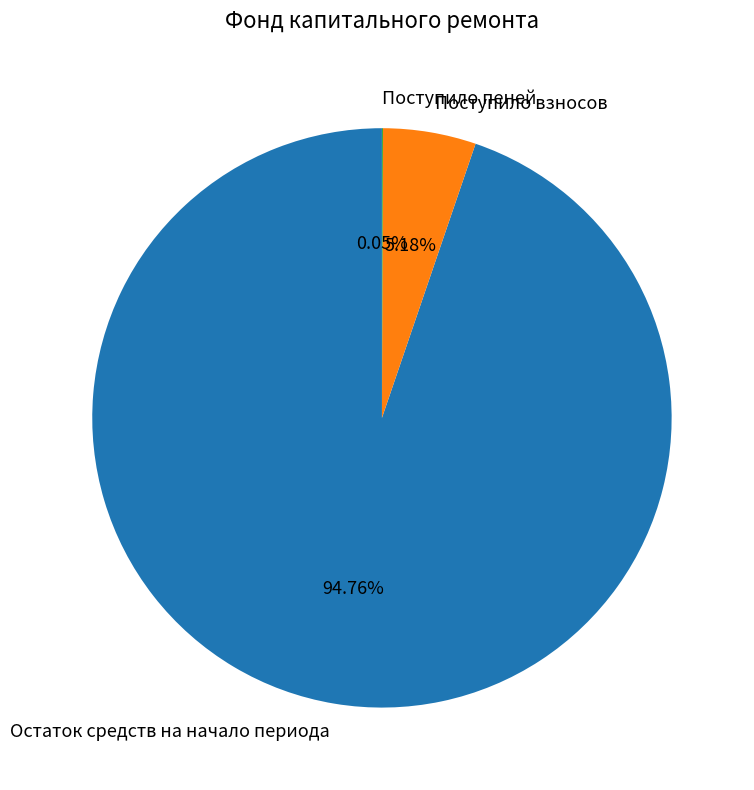

Is it true that Остаток средств на начало периода is 87% of the pie?

False